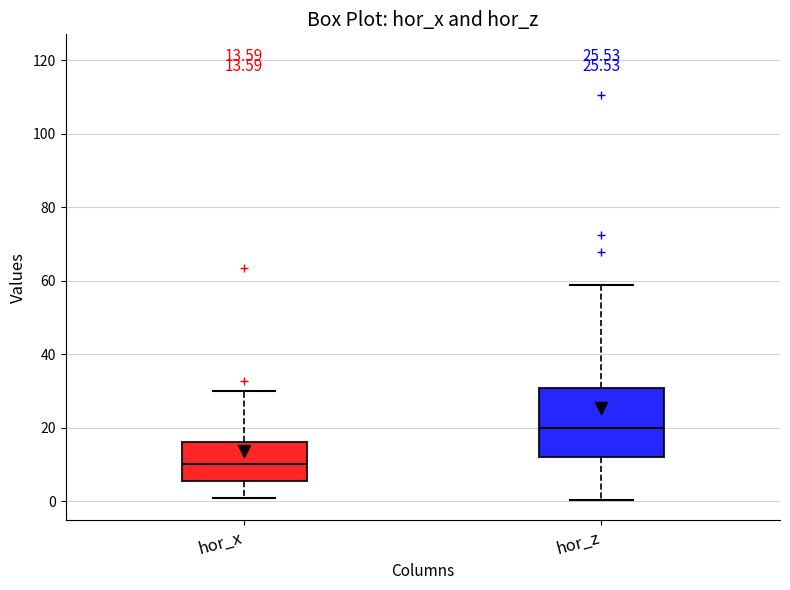

Which box's median line is the highest?

hor_z